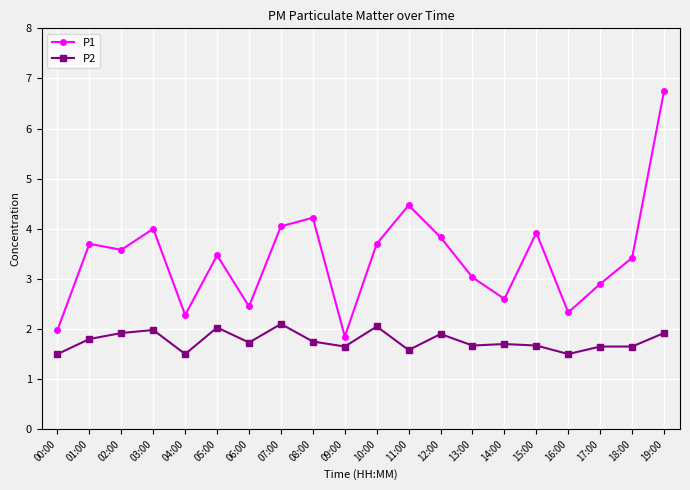

List the series in order of their overall mean, lowest first.

P2, P1